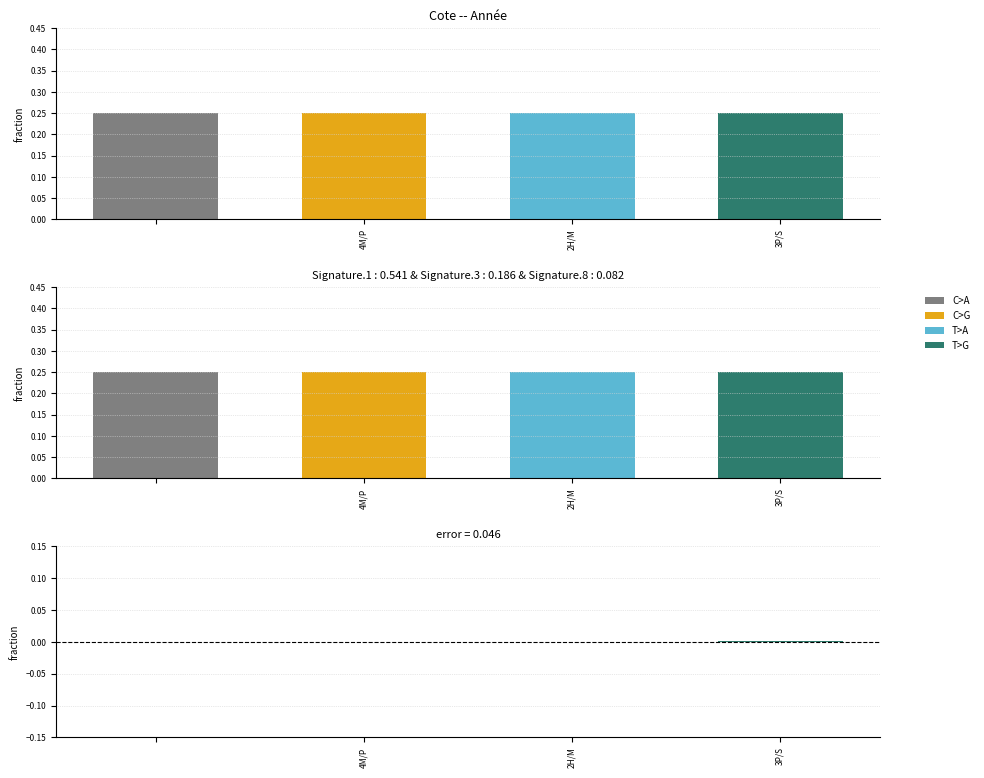

What is the maximum value shown in the chart?

0.3